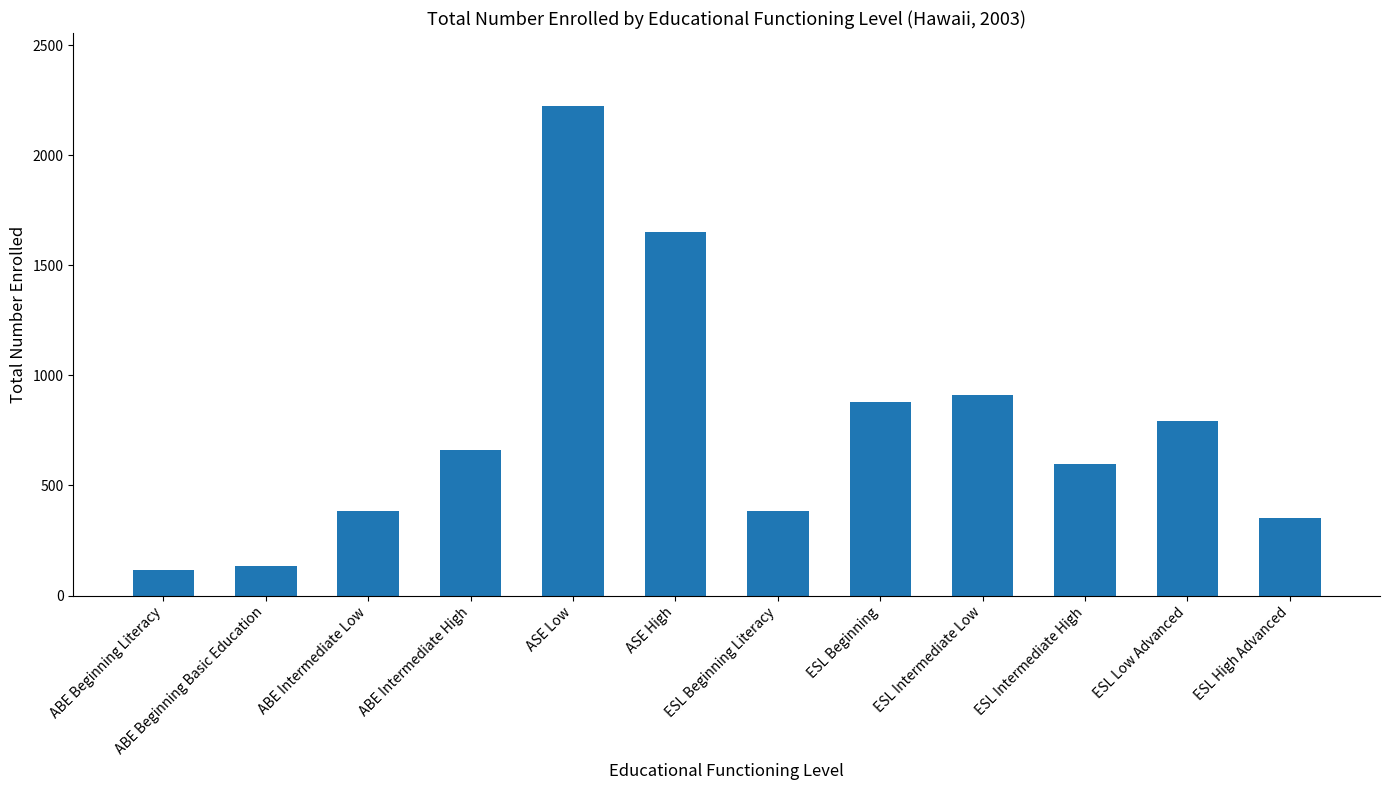

What is the minimum value shown in the chart?

117